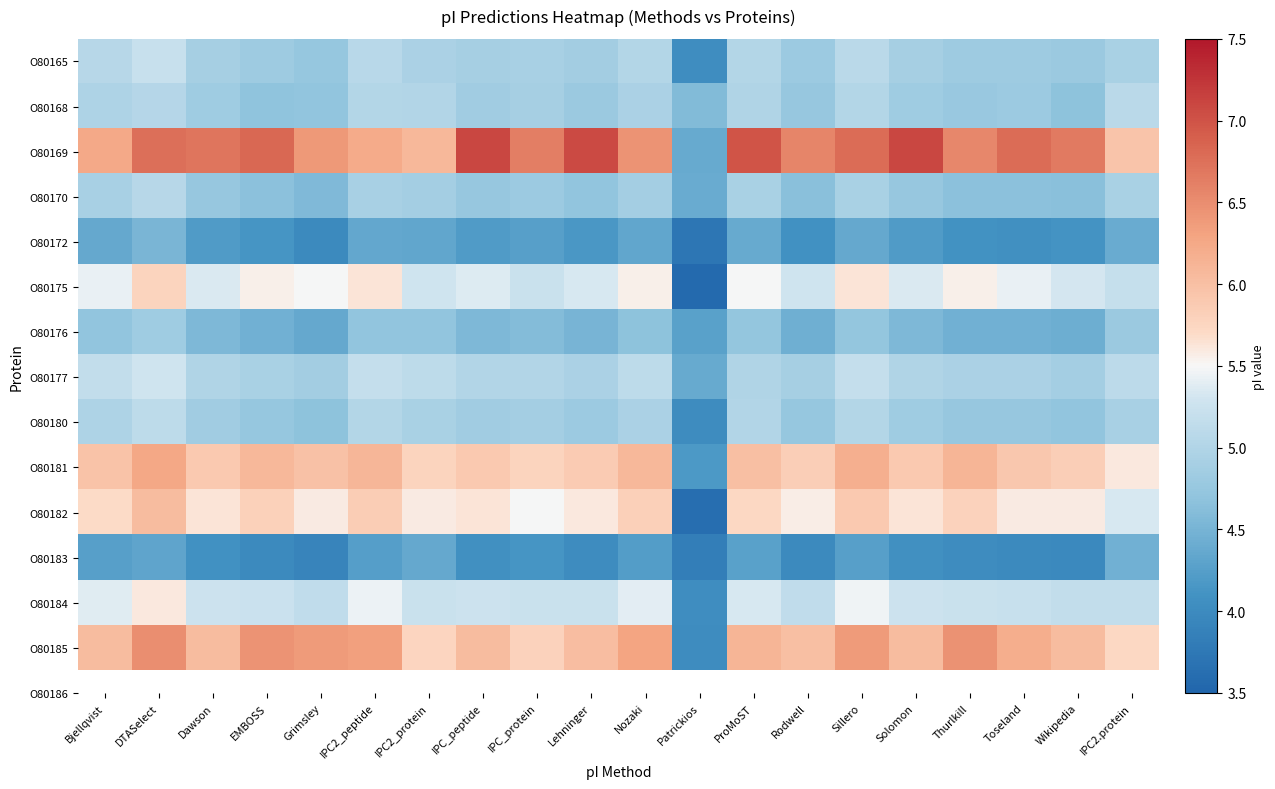

At how many categories does at least one series exceed 5?

19